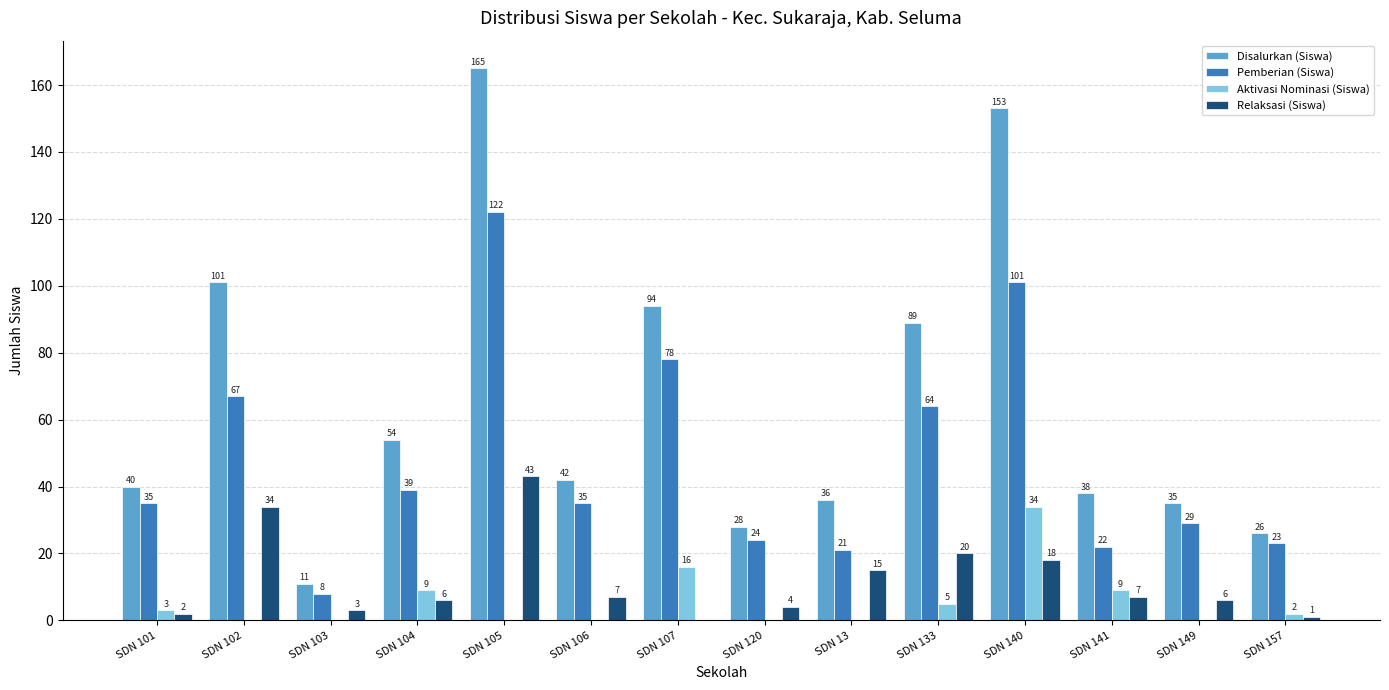

True or false: Disalurkan (Siswa) has a value of 153 at SDN 140.

True